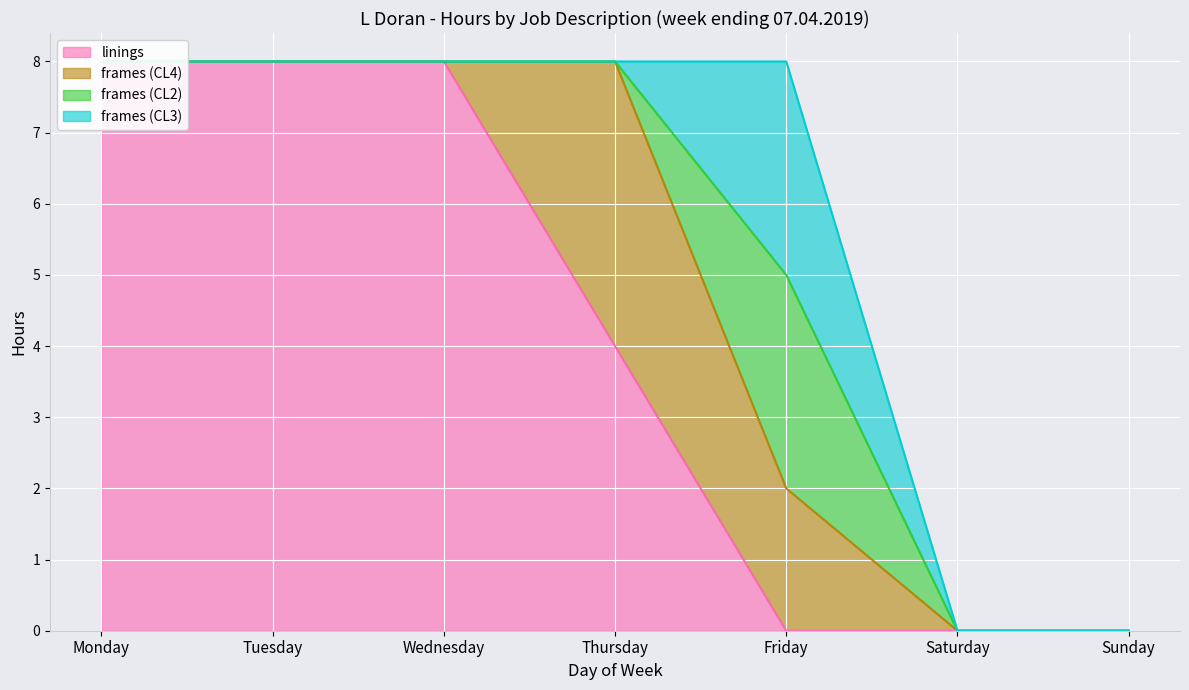

Which series ends up on top after the final intersection of linings and frames (CL3)?

frames (CL3)